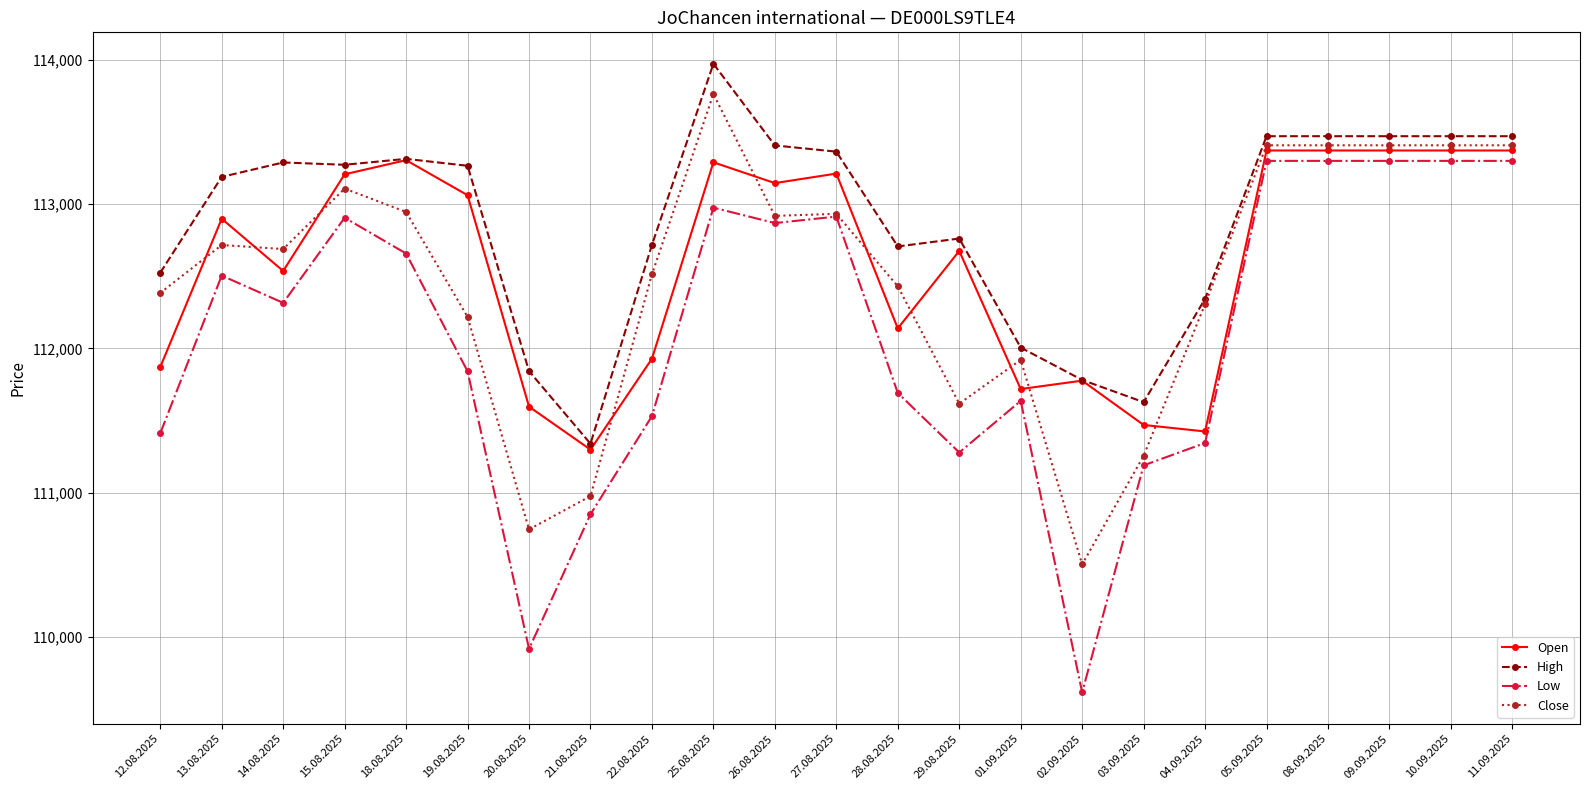

How many lines are shown in the chart?

4